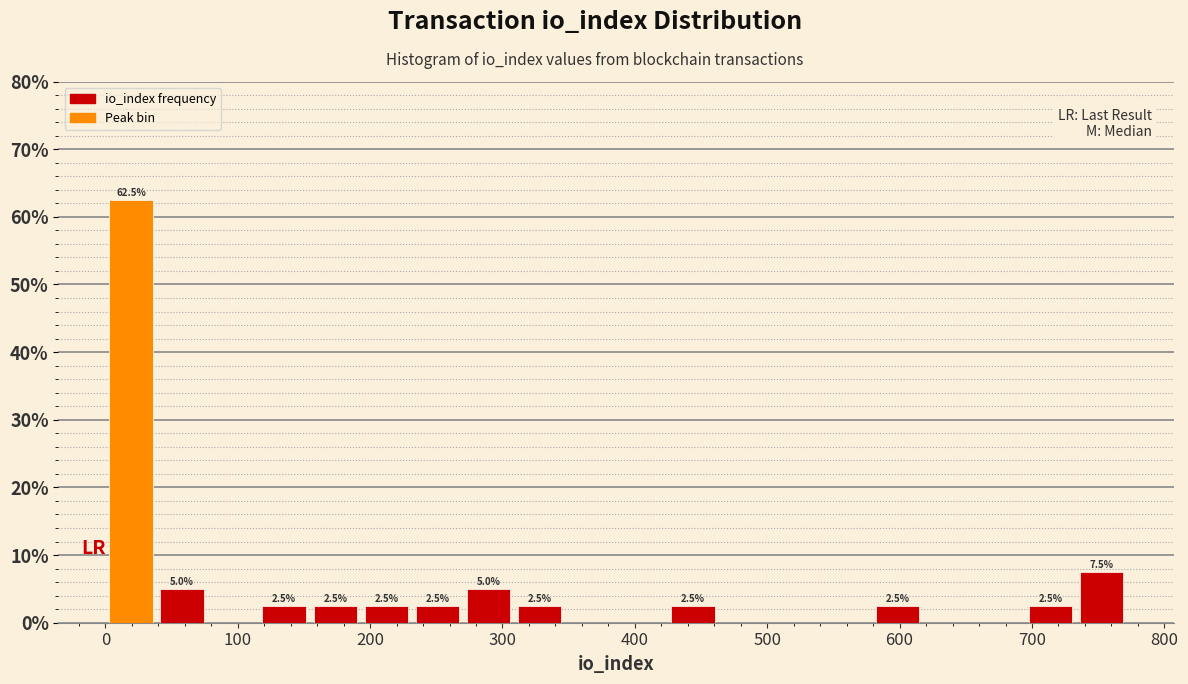

Read against the x-axis, roughly where is the centre of the tallest bar?

20